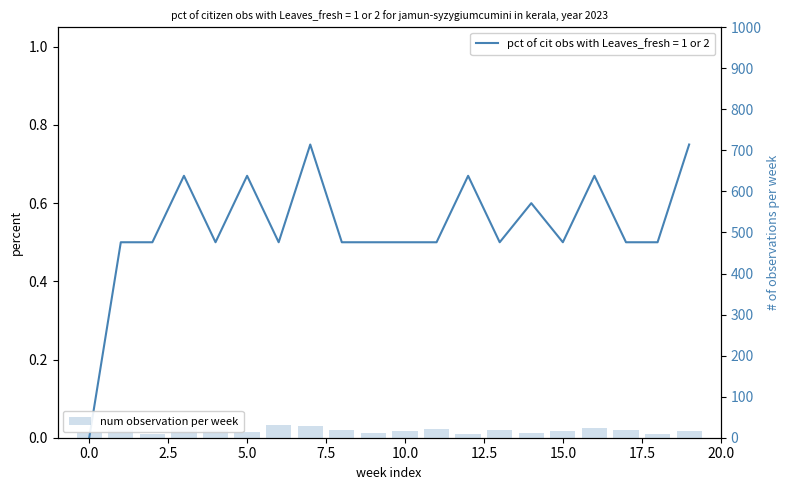

What value does the data have at 17?

18